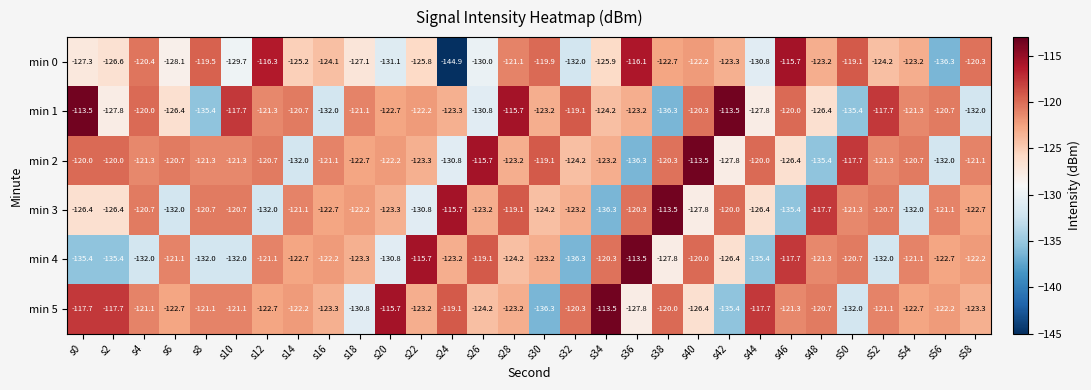

Which category has the lowest value in the min 5 series?

s30